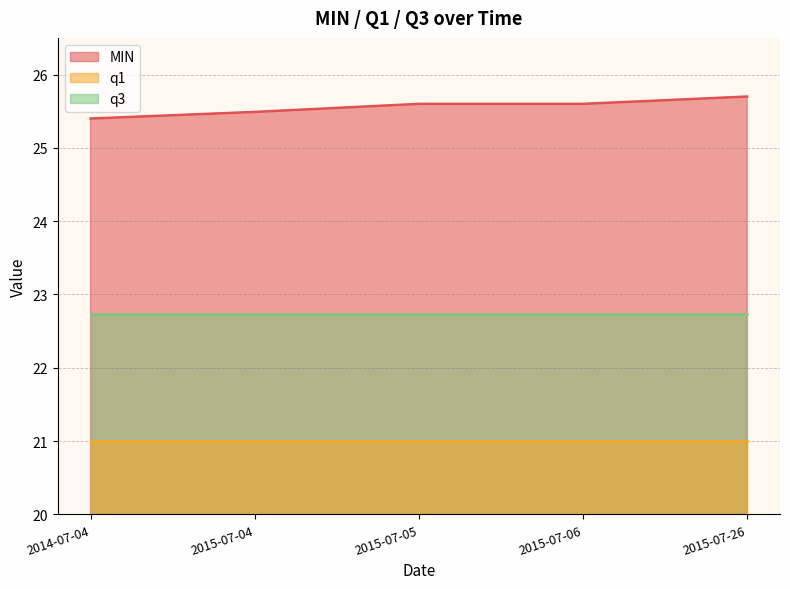

Rank the series by their maximum value, from highest to lowest.

MIN, q3, q1